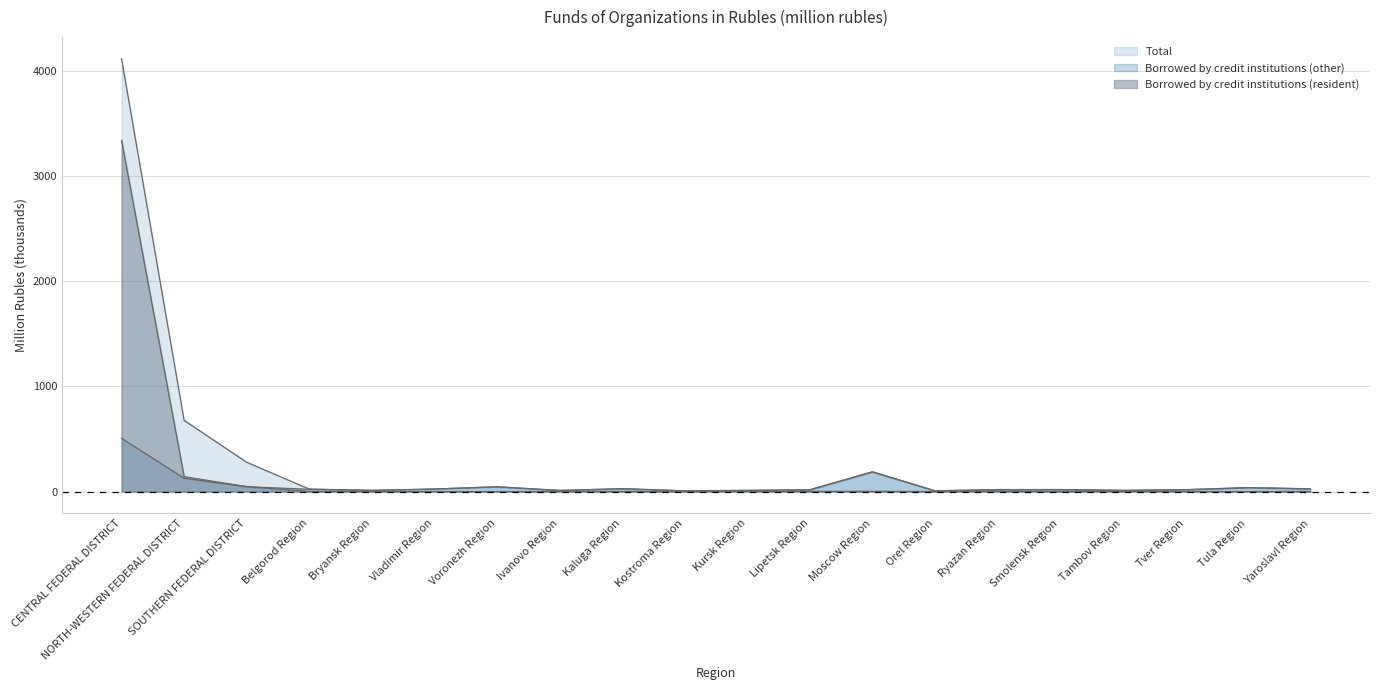

Is it true that Total equals 11.4 at Yaroslavl Region?

False